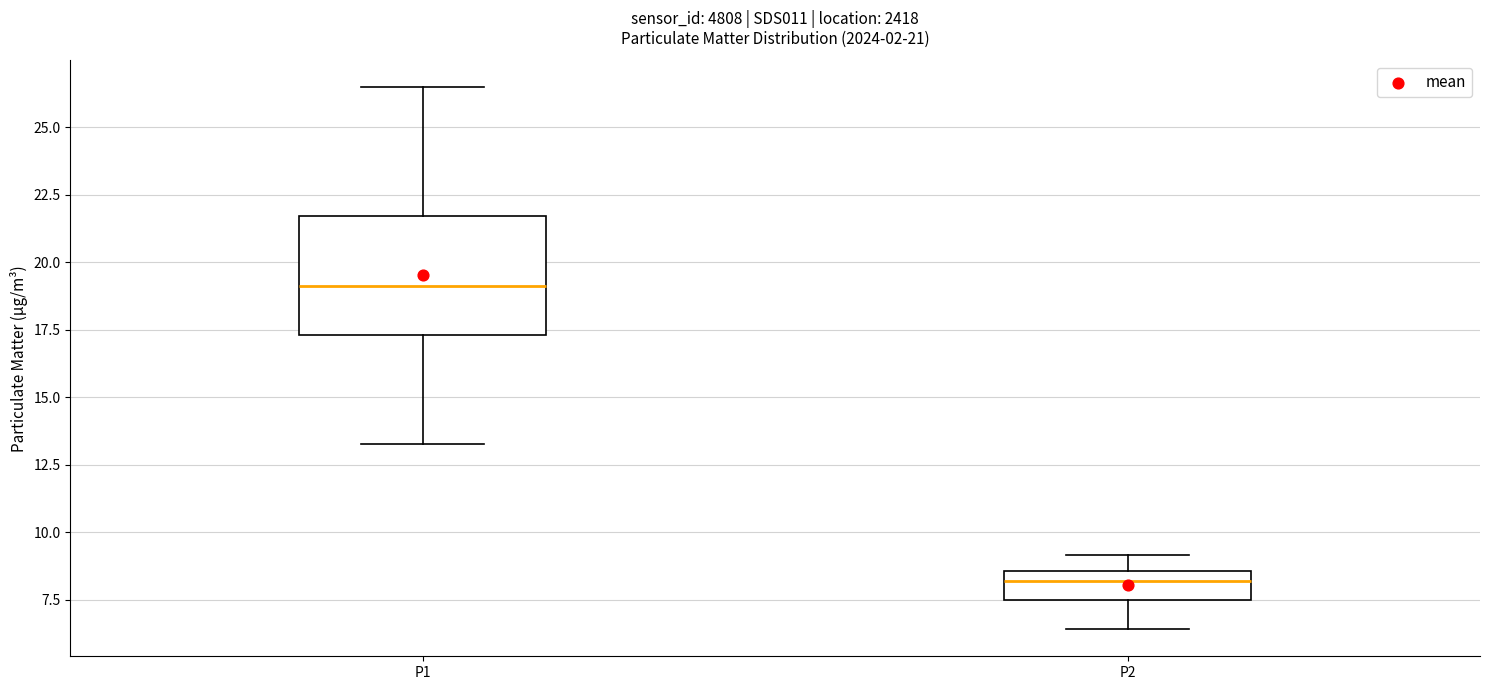

Which box has the lowest median line?

P2